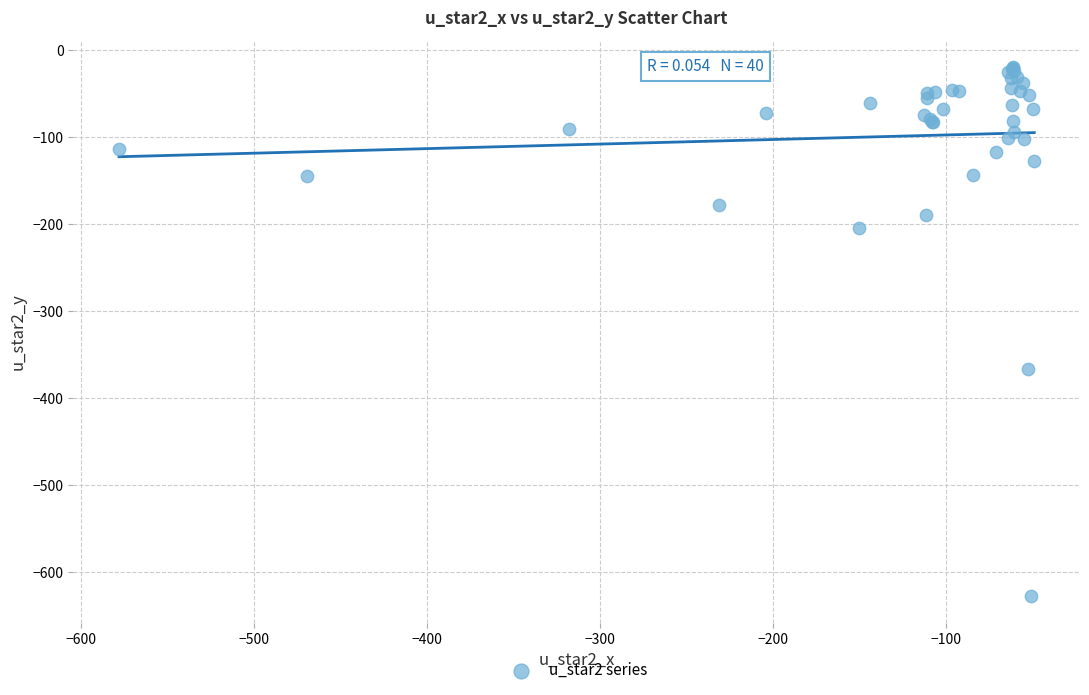

What Y value in the scatter plot is closest to -323?

-366.4